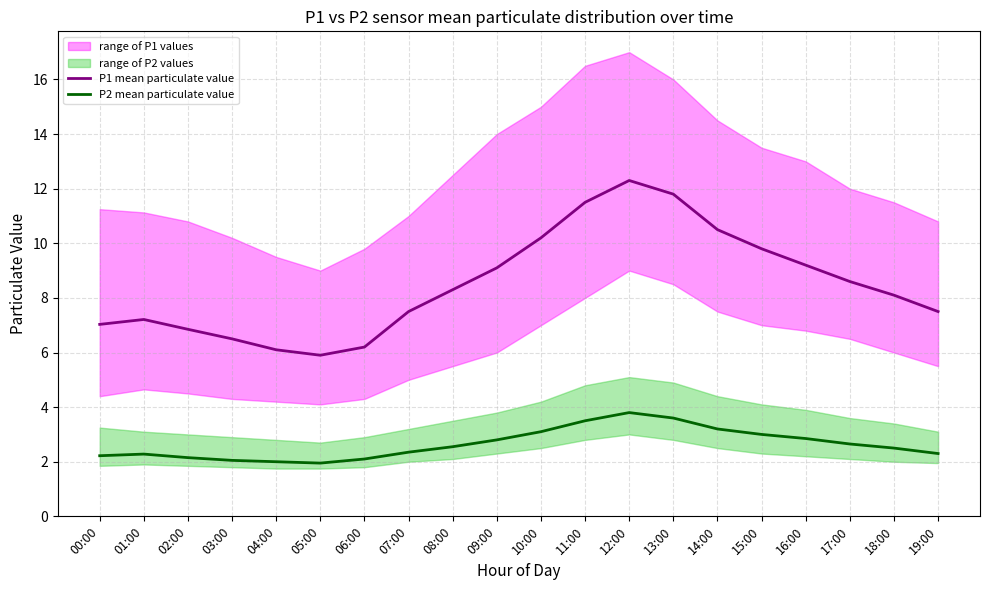

Which category has the lowest value in the P1 mean particulate value series?

05:00